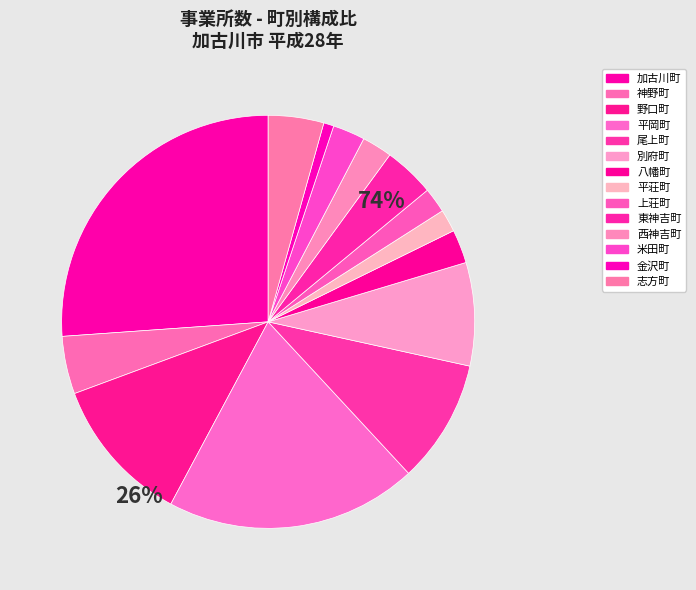

How many slices are in this pie chart?

14